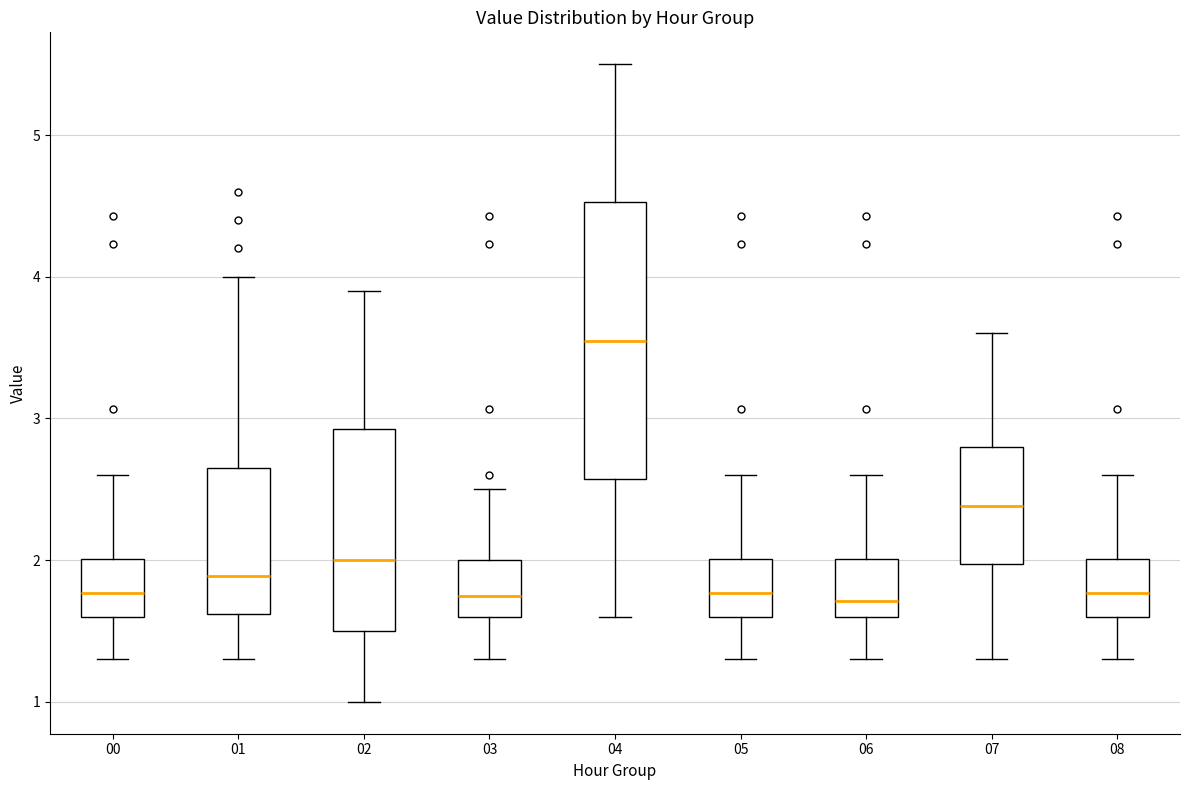

Where does the upper whisker of the box at x = 05 end on the y-axis? The values are not printed on the chart, so give them approximately, as read against the axis.

2.6